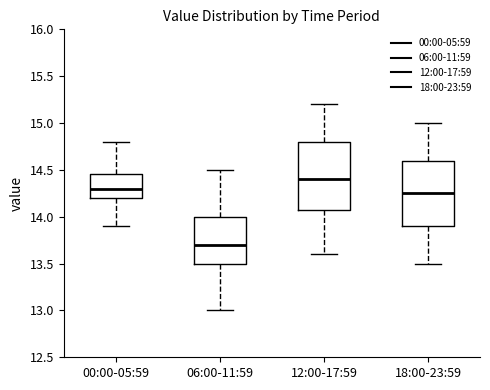

Reading left to right, transcribe this box plot: for each box, give where its median line is, the range the box spans, and where its two whiskers end, as read against the y-axis. The values are not printed on the chart, so give them approximately, as read against the axis.

00:00-05:59: median 14.30, box 14.20 to 14.45, whiskers 13.90 to 14.80
06:00-11:59: median 13.70, box 13.50 to 14.00, whiskers 13.00 to 14.50
12:00-17:59: median 14.40, box 14.10 to 14.80, whiskers 13.60 to 15.20
18:00-23:59: median 14.25, box 13.90 to 14.60, whiskers 13.50 to 15.00